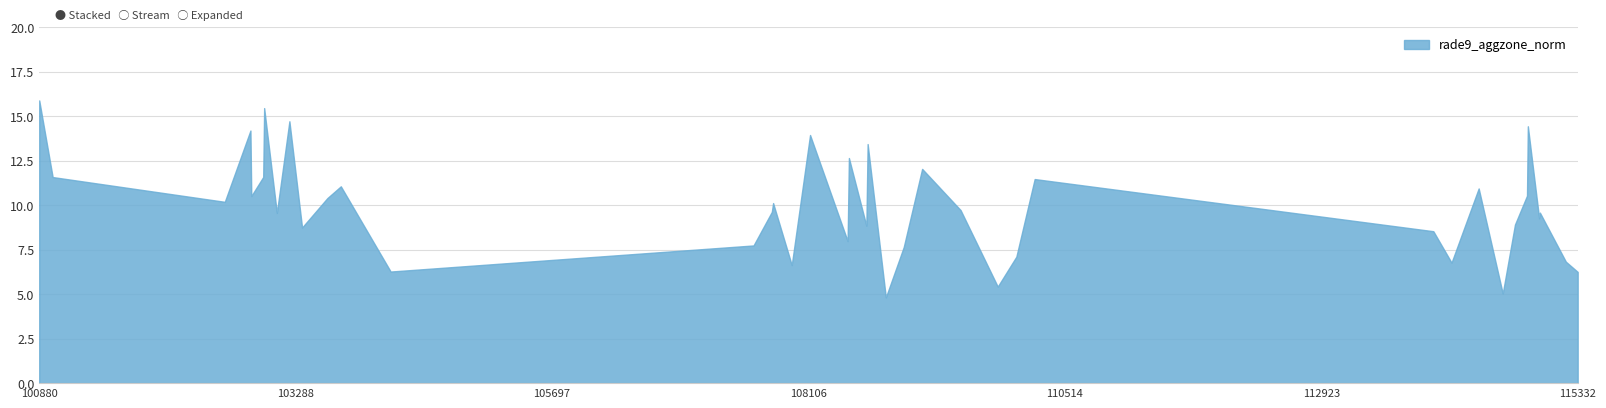

What is the difference between the maximum and minimum values?

11.1